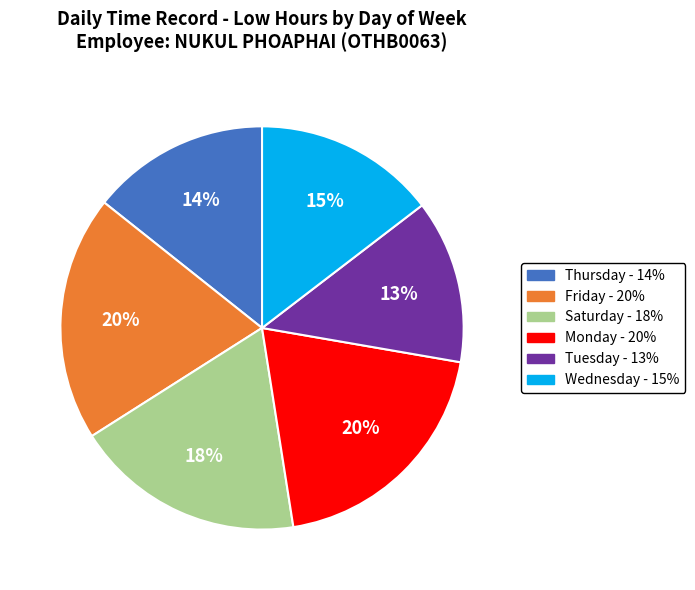

Count the number of slices in the pie.

6